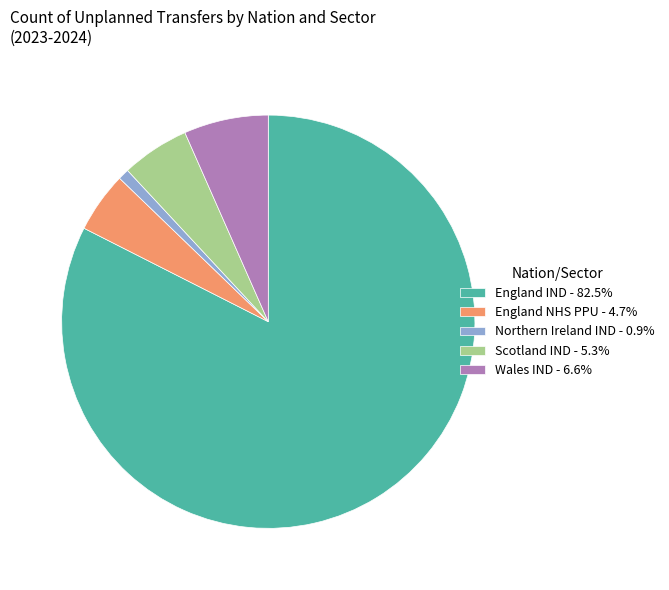

Combined, do Scotland IND - 5.3% and Wales IND - 6.6% account for over 50%?

No